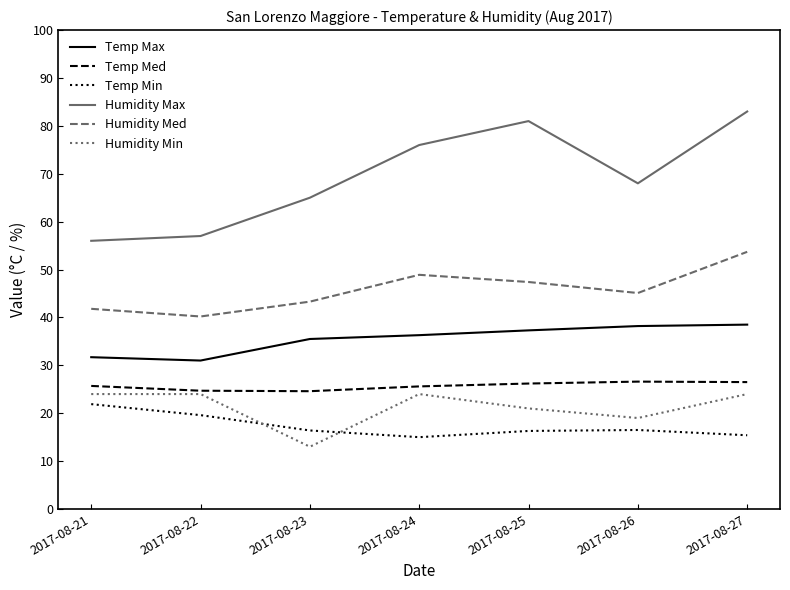

True or false: Temp Min has more than 2 interior local peaks.

False